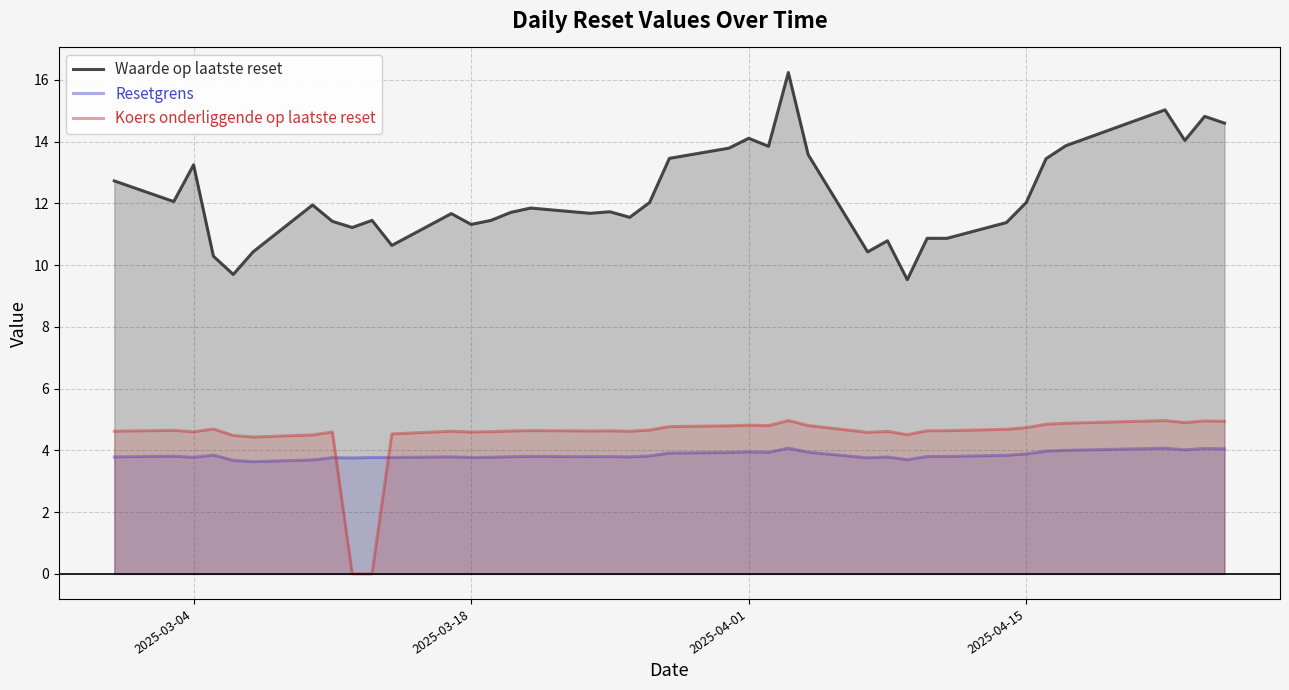

What is the spread (max minus min) of values at 2025-04-01?

10.2